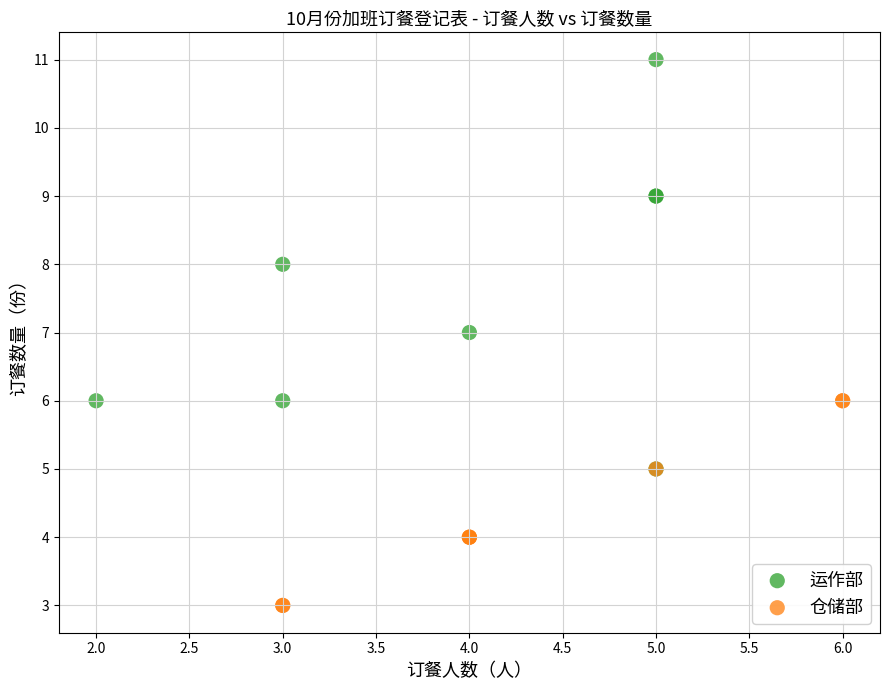

Which series reaches the minimum Y coordinate?

仓储部